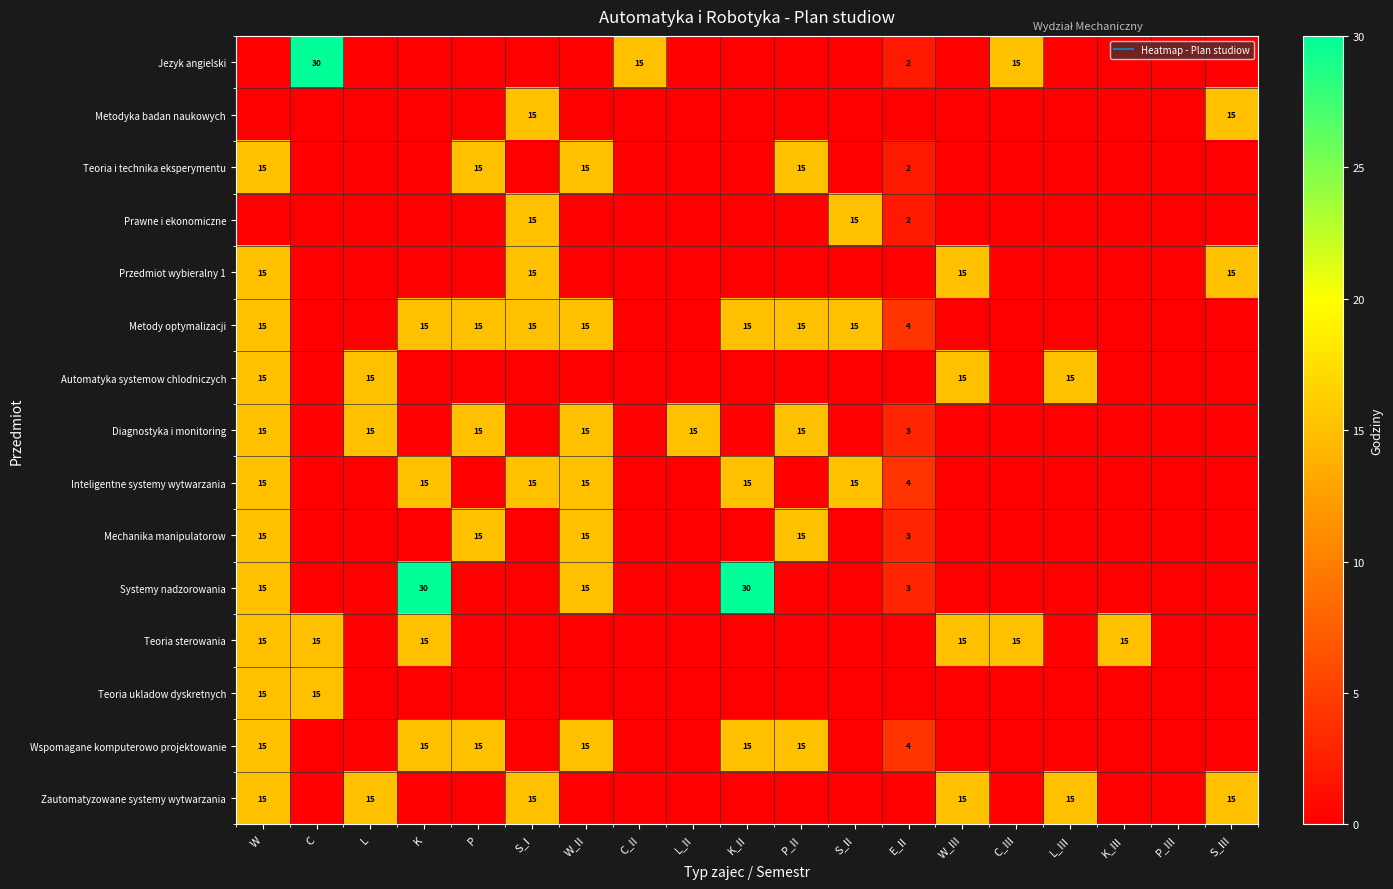

At which category does the chart reach its minimum across all series?

W